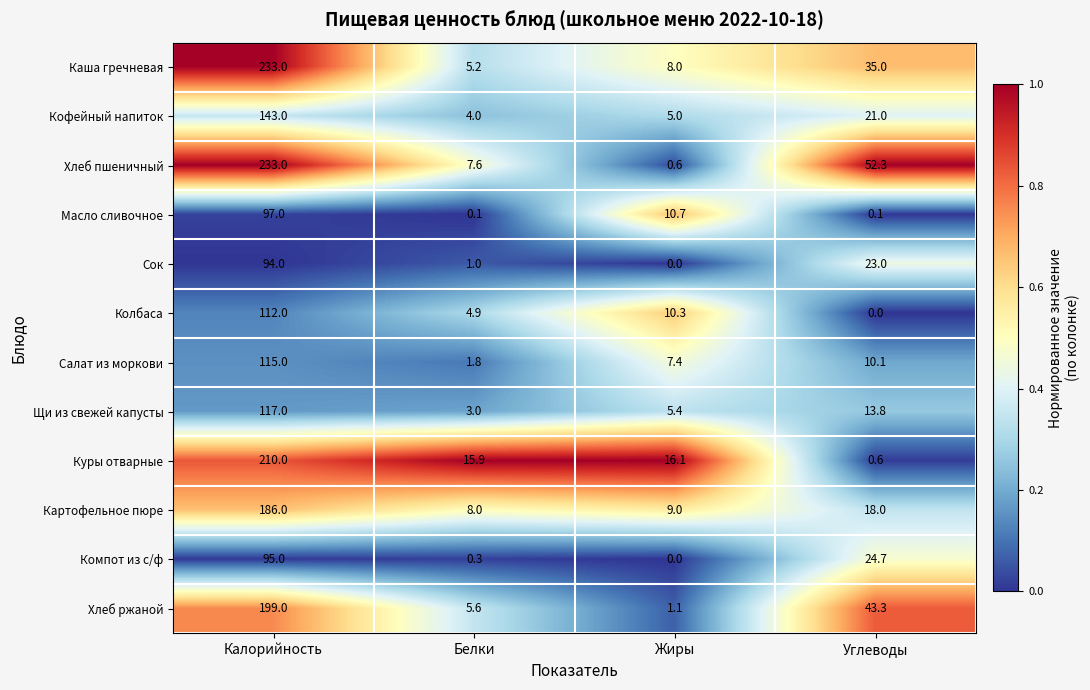

What is the average value of the Щи из свежей капусты series?

34.8